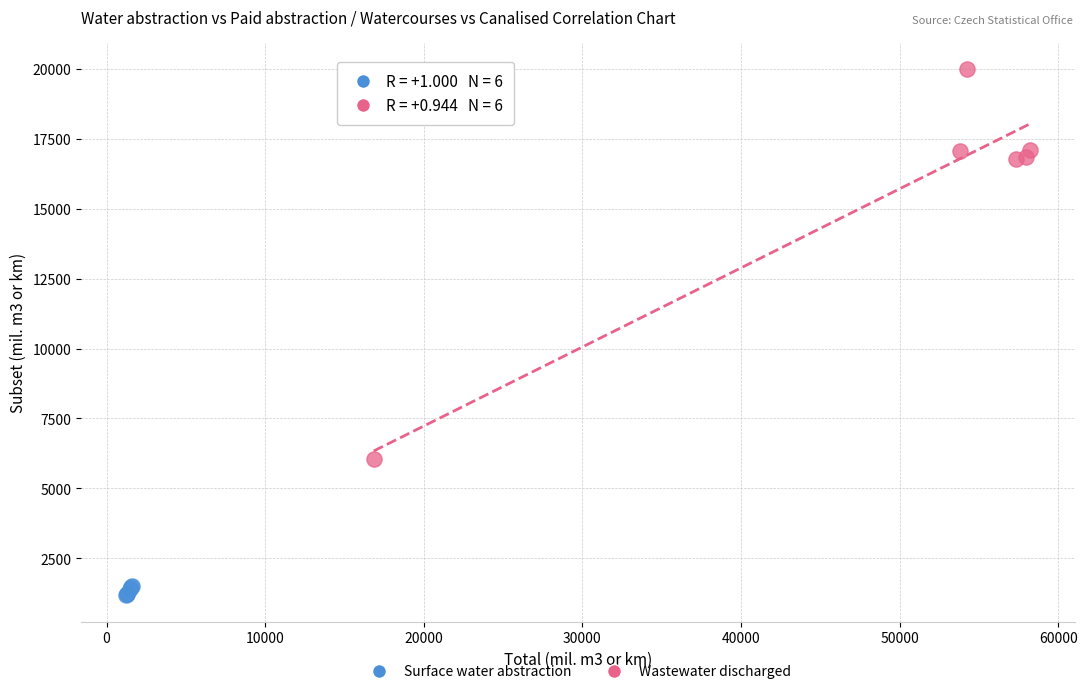

Which series reaches the maximum Y coordinate?

Wastewater discharged